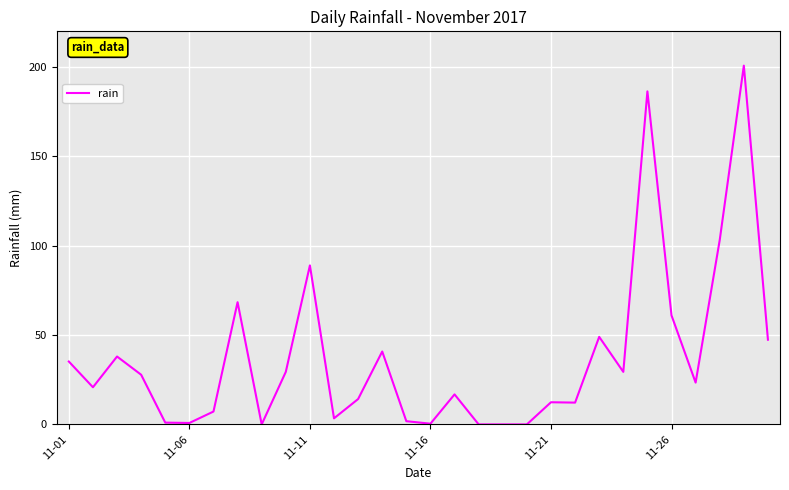

What is the difference between the maximum and minimum values?

200.8